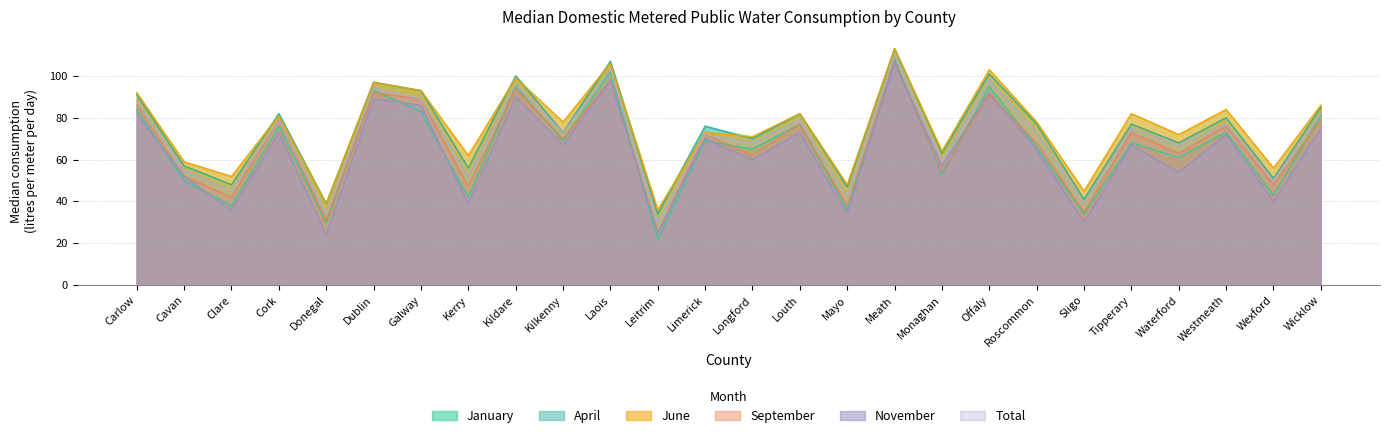

Which category has the lowest value in the June series?

Leitrim